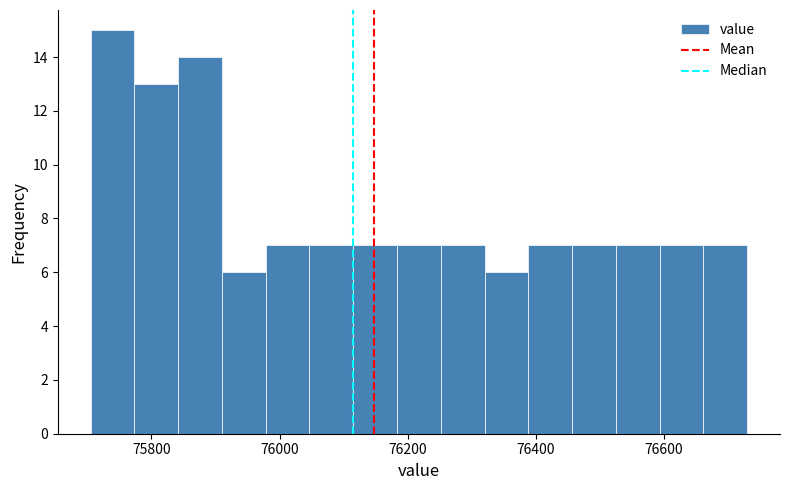

Around what value on the x-axis is the tallest bar? Give the approximate position of its centre, as read against the axis.

75740